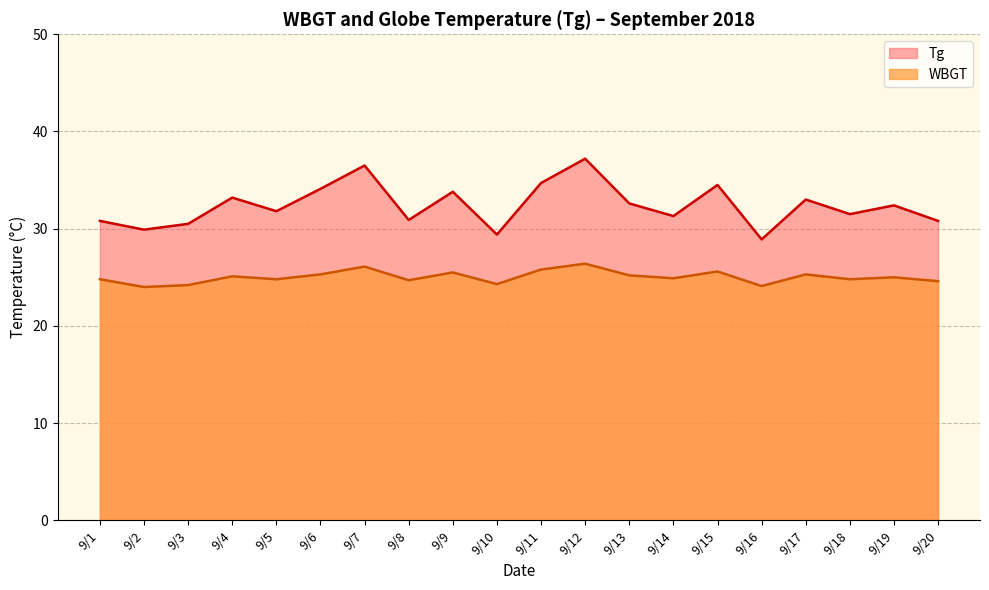

True or false: WBGT has more than 2 interior local peaks.

True